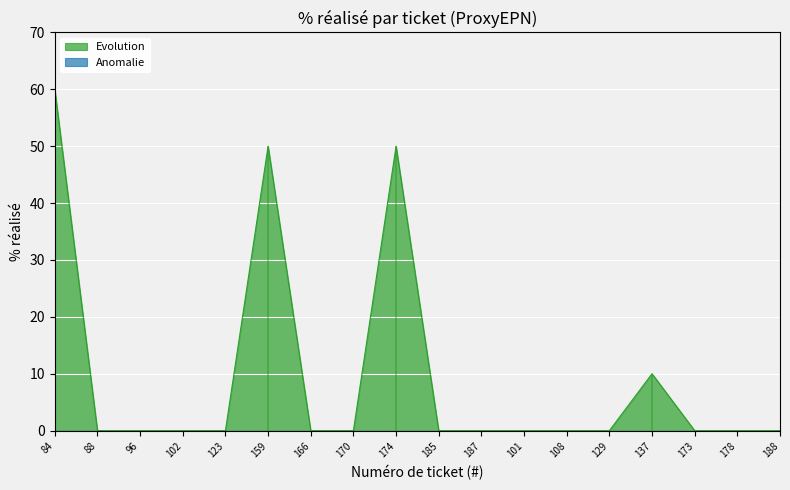

The value at 188 is 0. True or false?

True